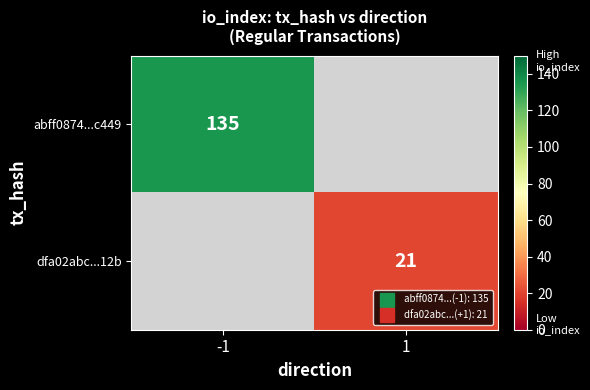

The abff0874...c449 series shows 68.2 at -1. True or false?

False